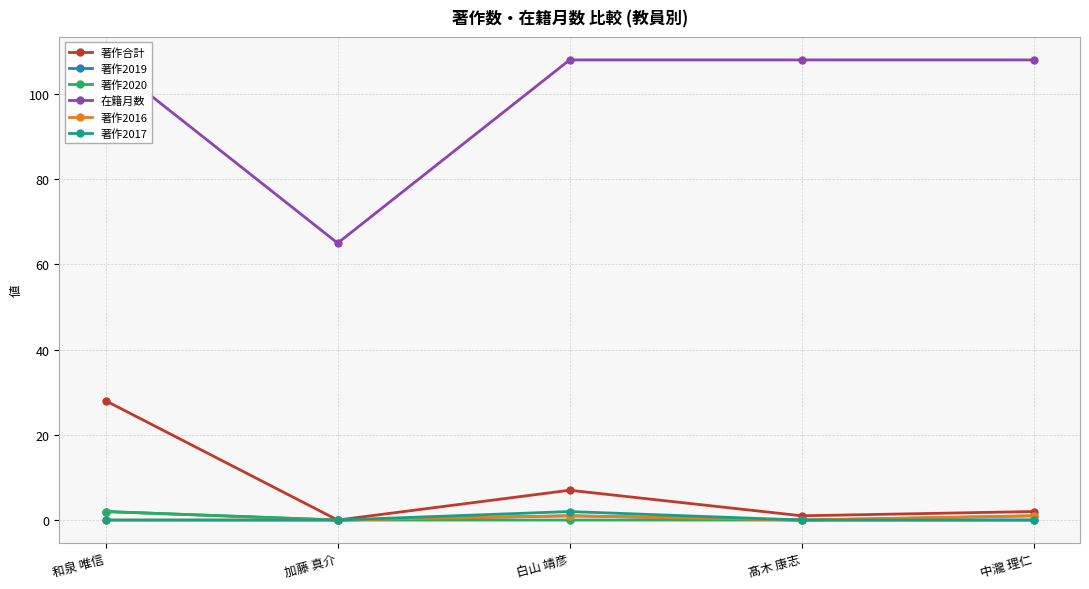

What is the spread (max minus min) of values at 白山 靖彦?

108